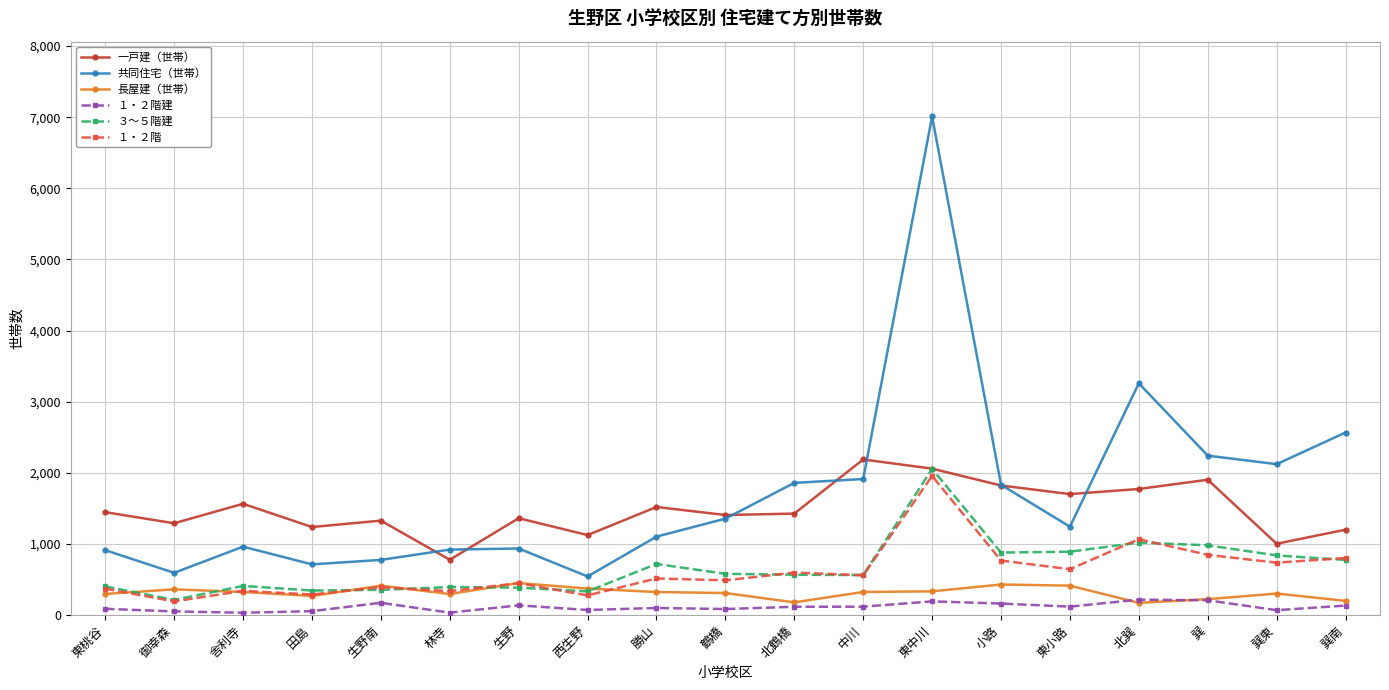

True or false: ３～５階建 has a value of 718 at 勝山.

True